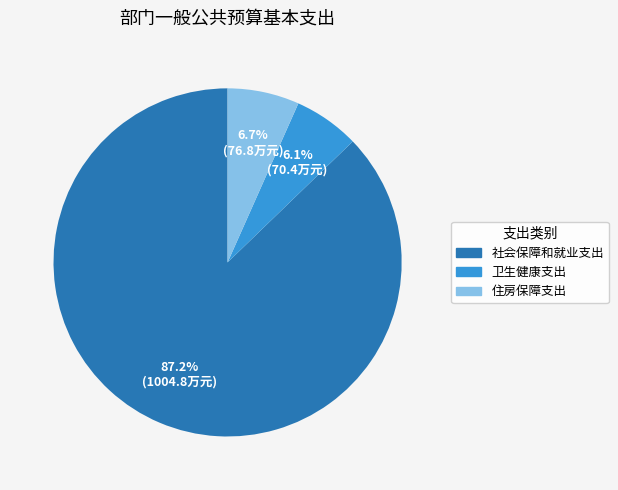

To the nearest percent, what percentage of the pie is 卫生健康支出?

6%